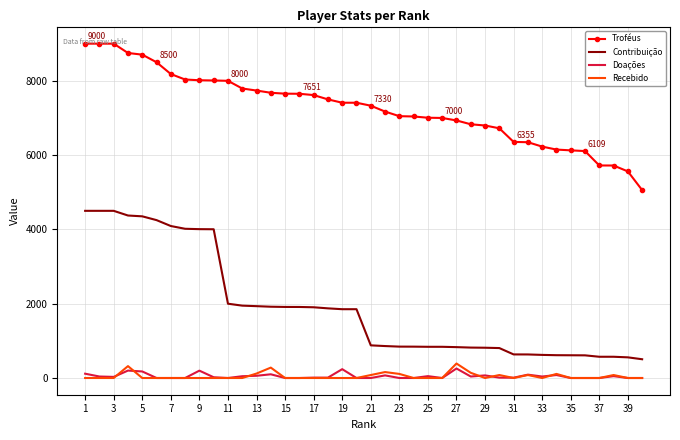

True or false: Recebido and Troféus cross at least once.

False